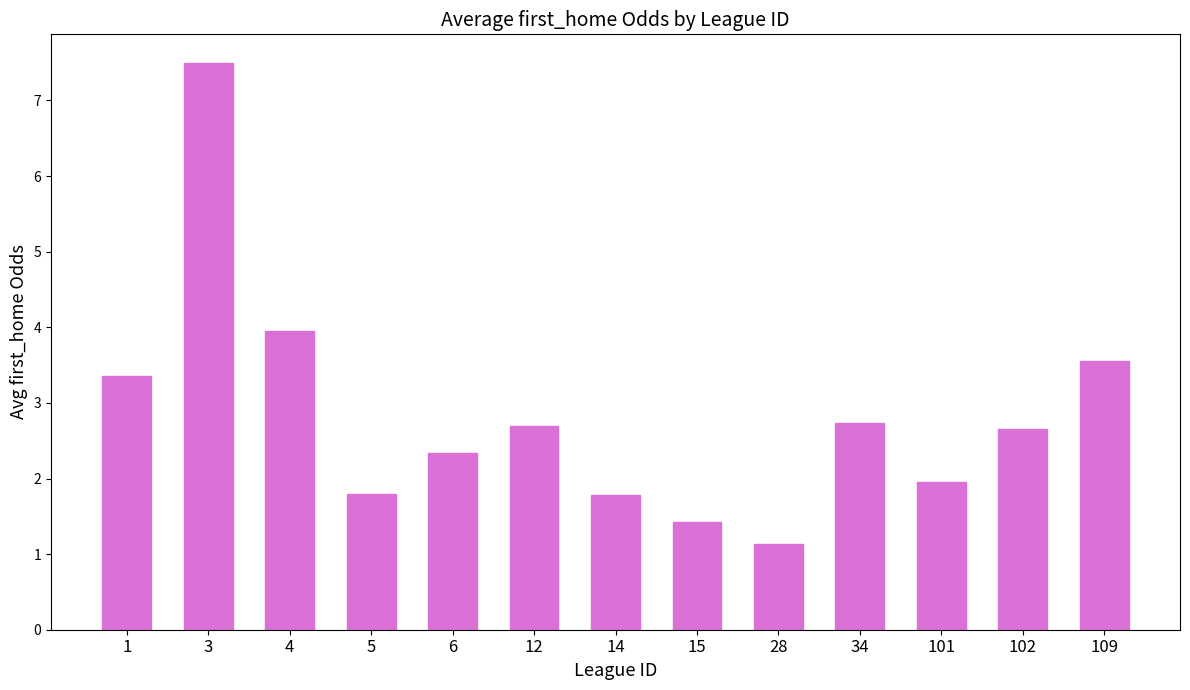

What is the value of the 4th bar from the left?

1.8